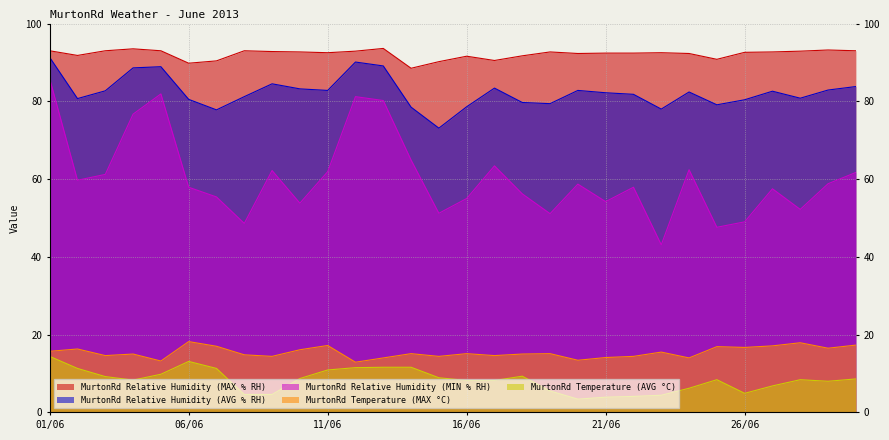

True or false: MurtonRd Relative Humidity (AVG % RH) has more than 0 points higher than both neighbors.

True